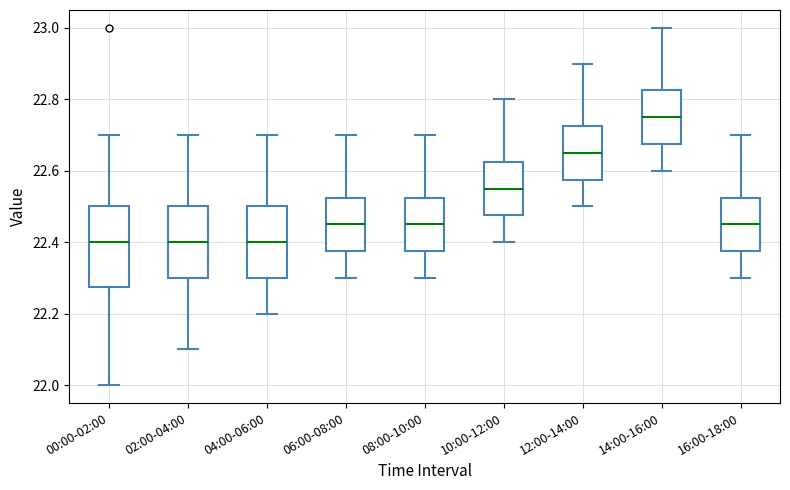

Reading left to right, transcribe this box plot: for each box, give where its median line is, the range the box spans, and where its two whiskers end, as read against the y-axis. The values are not printed on the chart, so give them approximately, as read against the axis.

00:00-02:00: median 22.40, box 22.28 to 22.50, whiskers 22.00 to 22.70
02:00-04:00: median 22.40, box 22.30 to 22.50, whiskers 22.10 to 22.70
04:00-06:00: median 22.40, box 22.30 to 22.50, whiskers 22.20 to 22.70
06:00-08:00: median 22.46, box 22.38 to 22.52, whiskers 22.30 to 22.70
08:00-10:00: median 22.46, box 22.38 to 22.52, whiskers 22.30 to 22.70
10:00-12:00: median 22.56, box 22.48 to 22.62, whiskers 22.40 to 22.80
12:00-14:00: median 22.66, box 22.58 to 22.72, whiskers 22.50 to 22.90
14:00-16:00: median 22.76, box 22.68 to 22.82, whiskers 22.60 to 23.00
16:00-18:00: median 22.46, box 22.38 to 22.52, whiskers 22.30 to 22.70